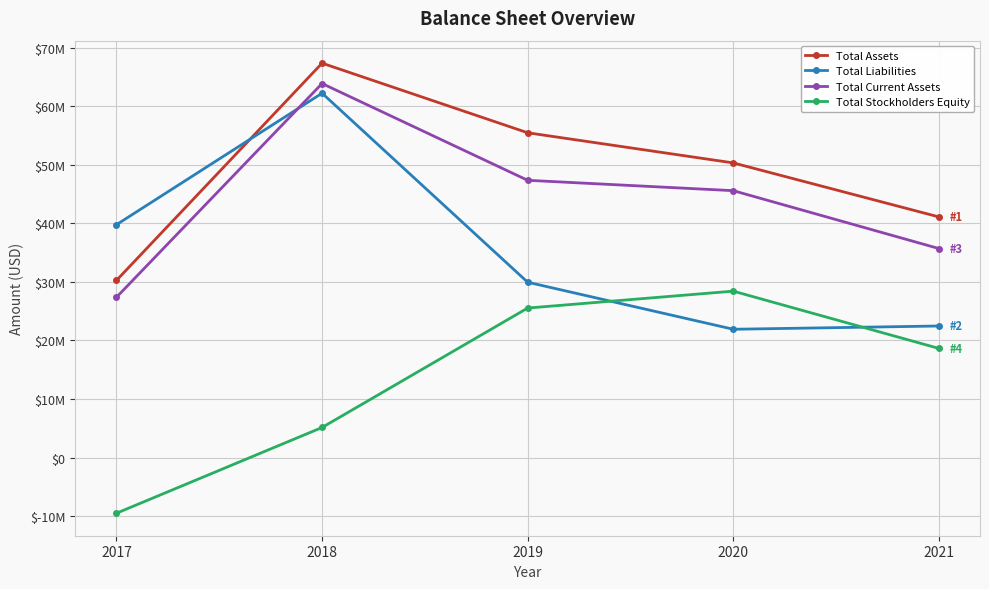

Where is Total Assets nearest to the value 48796000?

2020